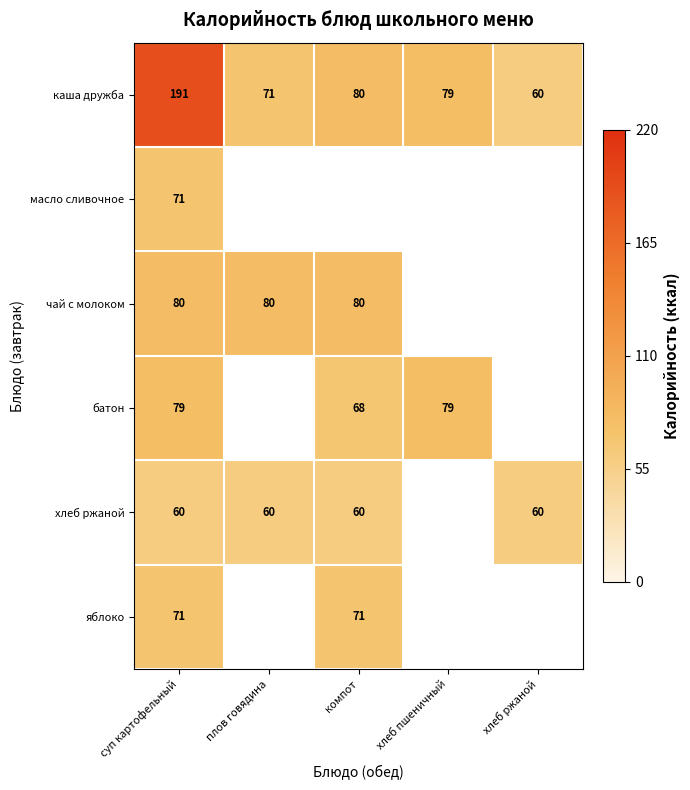

What is the difference between the highest and lowest values at суп картофельный?

131